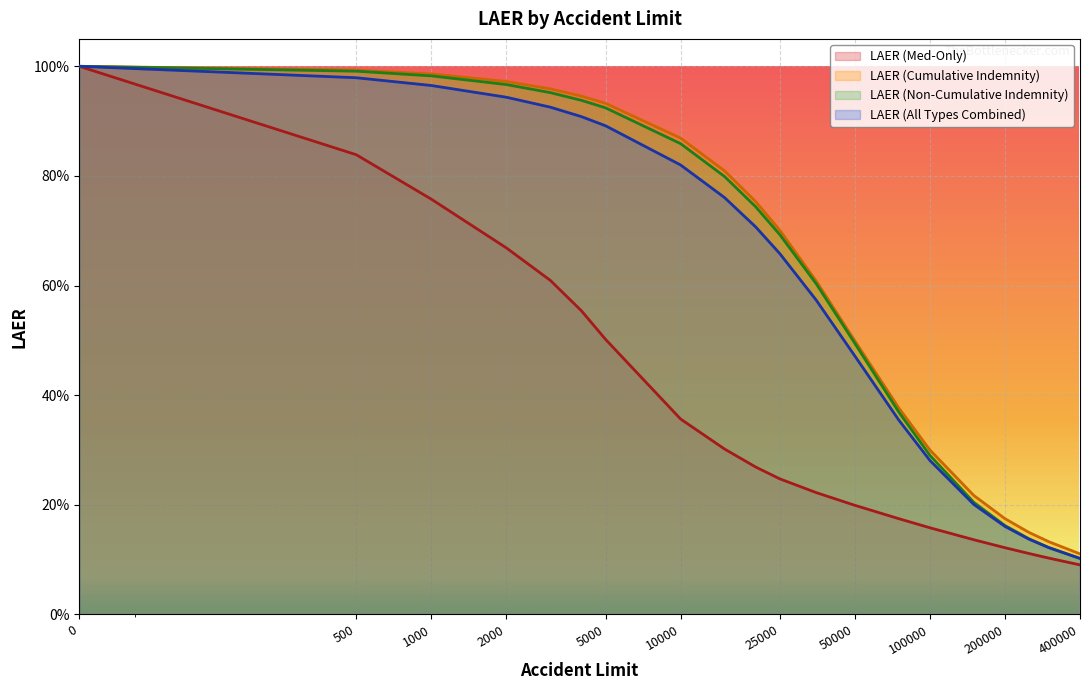

Reading left to right, extract all data points from this chart.

LAER (Med-Only): 0=1.0	500=0.8	1000=0.8	2000=0.7	3000=0.6	4000=0.6	5000=0.5	10000=0.4	15000=0.3	20000=0.3	25000=0.2	35000=0.2	50000=0.2	75000=0.2	100000=0.2	150000=0.1	200000=0.1	250000=0.1	300000=0.1	400000=0.1
LAER (Cumulative Indemnity): 0=1.0	500=1.0	1000=1.0	2000=1.0	3000=1.0	4000=0.9	5000=0.9	10000=0.9	15000=0.8	20000=0.8	25000=0.7	35000=0.6	50000=0.5	75000=0.4	100000=0.3	150000=0.2	200000=0.2	250000=0.1	300000=0.1	400000=0.1
LAER (Non-Cumulative Indemnity): 0=1.0	500=1.0	1000=1.0	2000=1.0	3000=1.0	4000=0.9	5000=0.9	10000=0.9	15000=0.8	20000=0.7	25000=0.7	35000=0.6	50000=0.5	75000=0.4	100000=0.3	150000=0.2	200000=0.2	250000=0.1	300000=0.1	400000=0.1
LAER (All Types Combined): 0=1.0	500=1.0	1000=1.0	2000=0.9	3000=0.9	4000=0.9	5000=0.9	10000=0.8	15000=0.8	20000=0.7	25000=0.7	35000=0.6	50000=0.5	75000=0.4	100000=0.3	150000=0.2	200000=0.2	250000=0.1	300000=0.1	400000=0.1